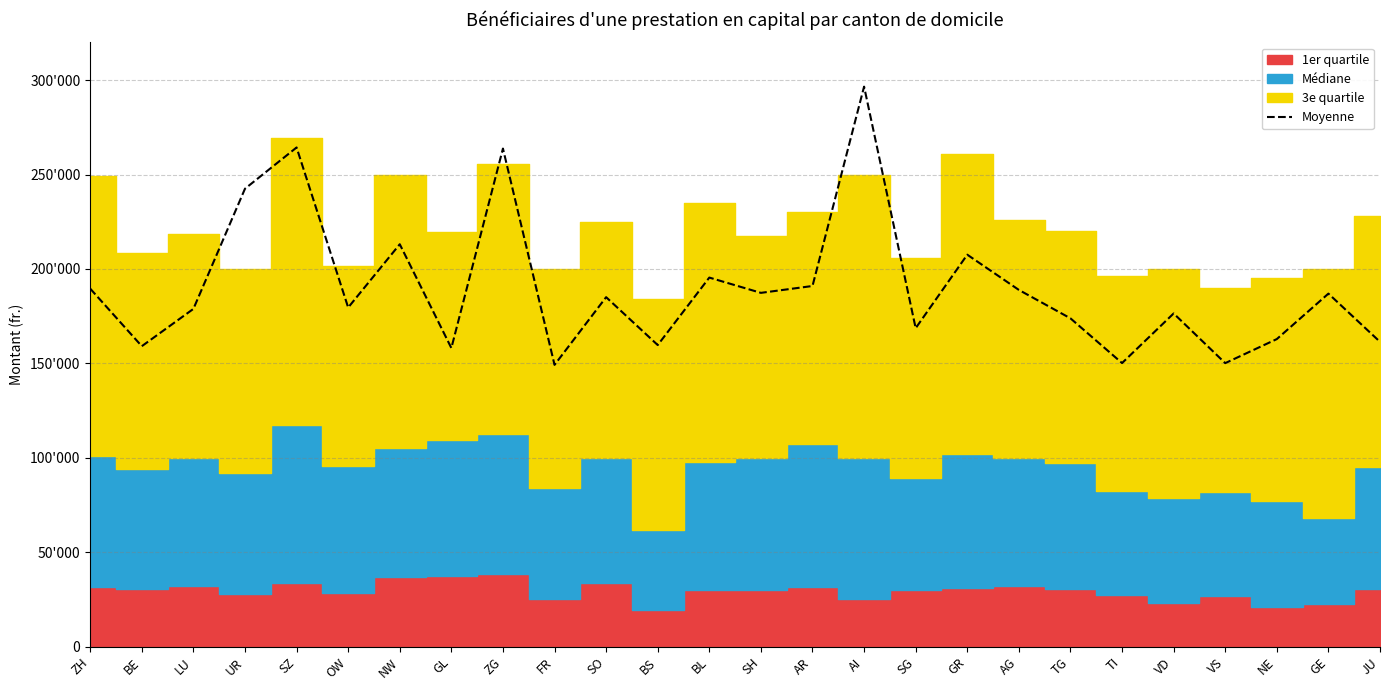

What is the difference between the maximum and minimum values?

147299.3